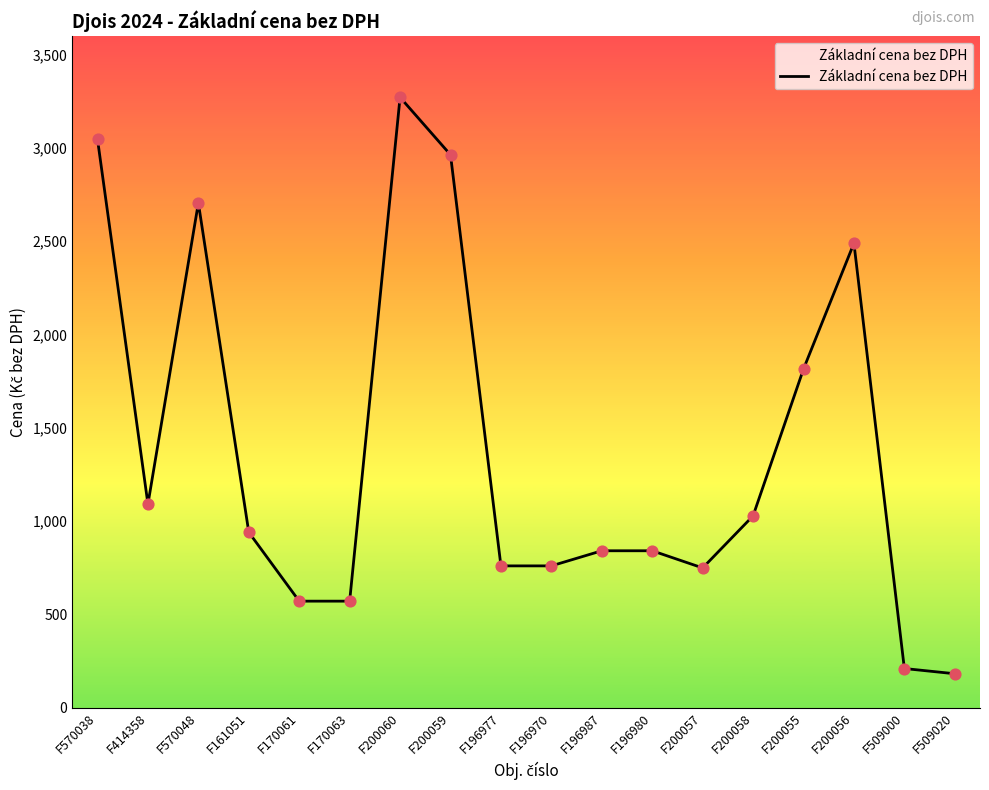

Between F509020 and F200055, which is larger?

F200055